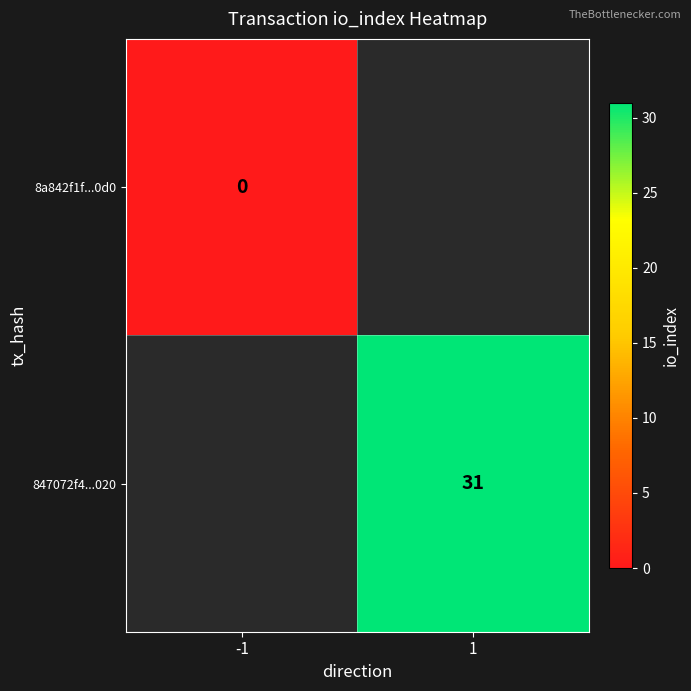

Is it true that 847072f4...020 equals 41 at 1?

False